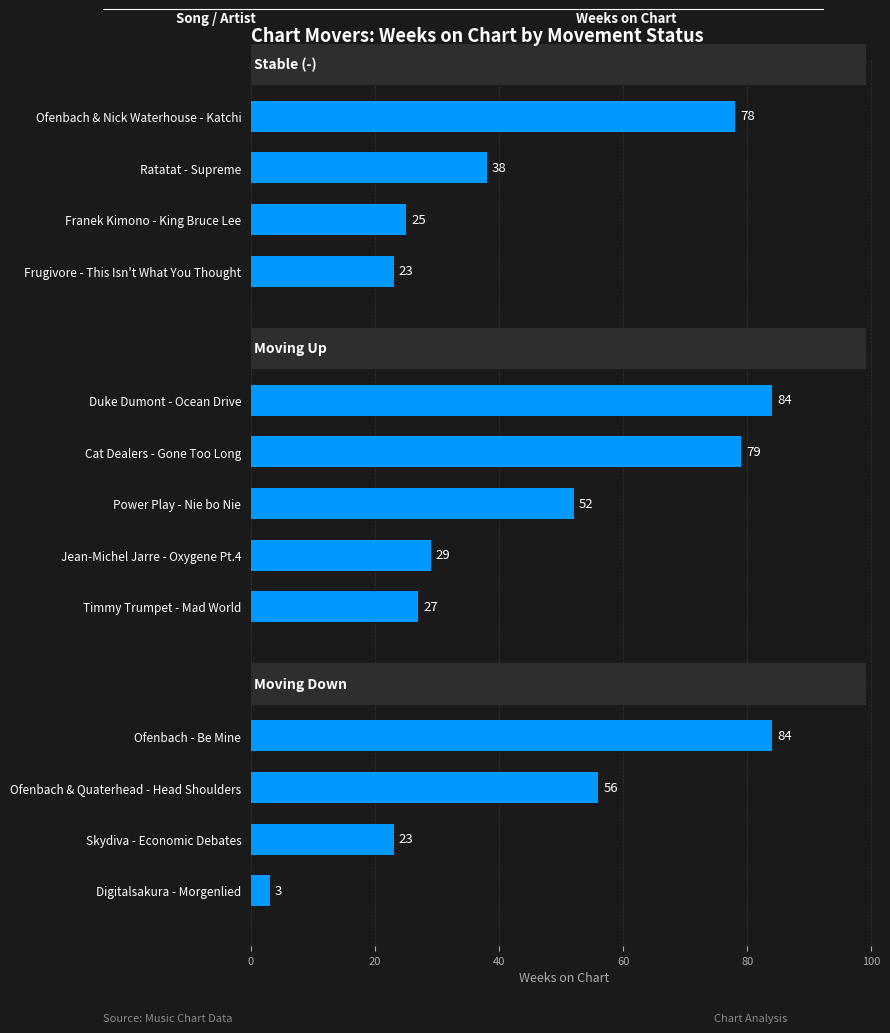

What is the label of the 9th bar from the bottom?

Duke Dumont - Ocean Drive